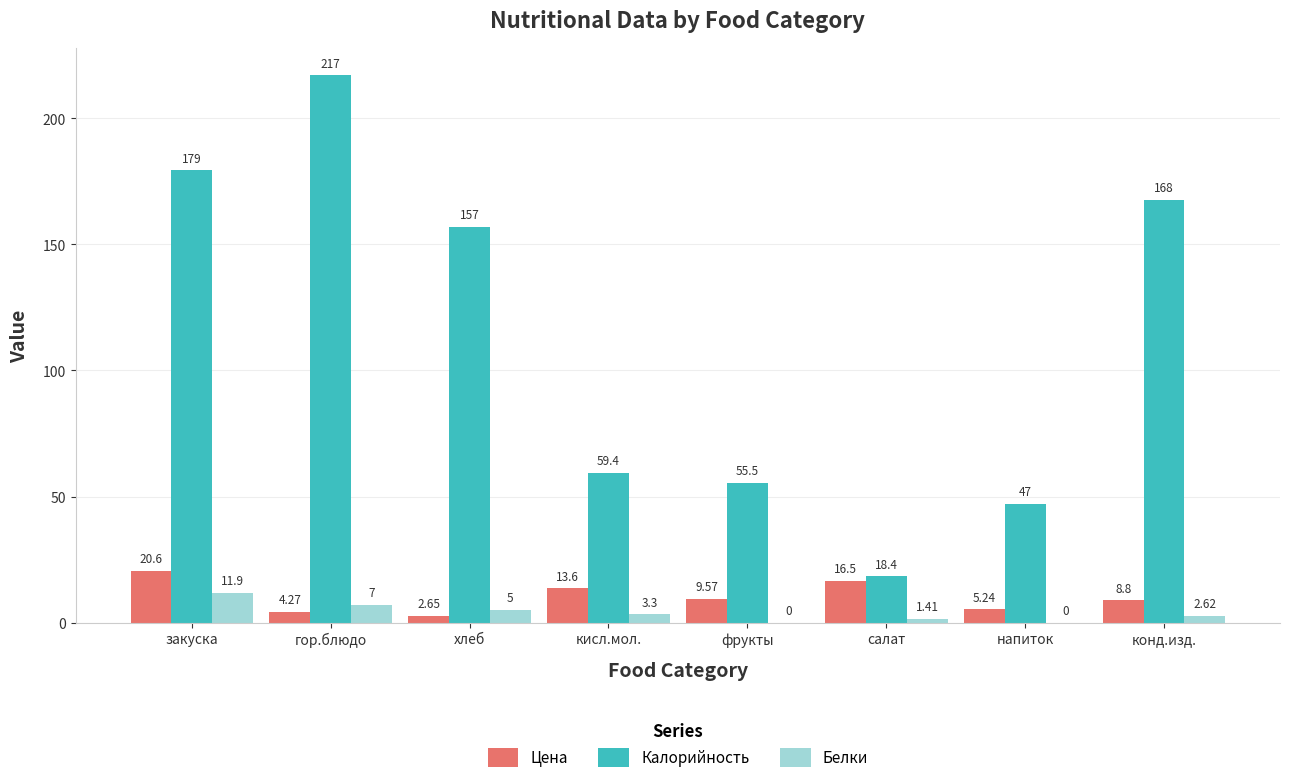

What is the greatest value displayed?

217.0